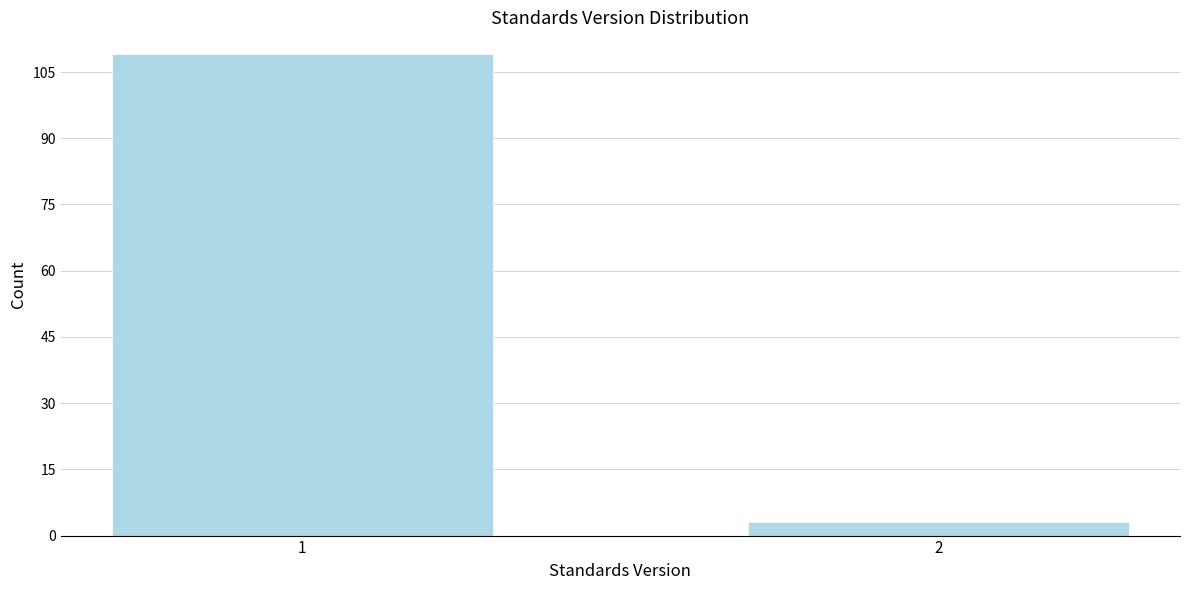

Reading left to right, extract all data points from this chart.

109	3